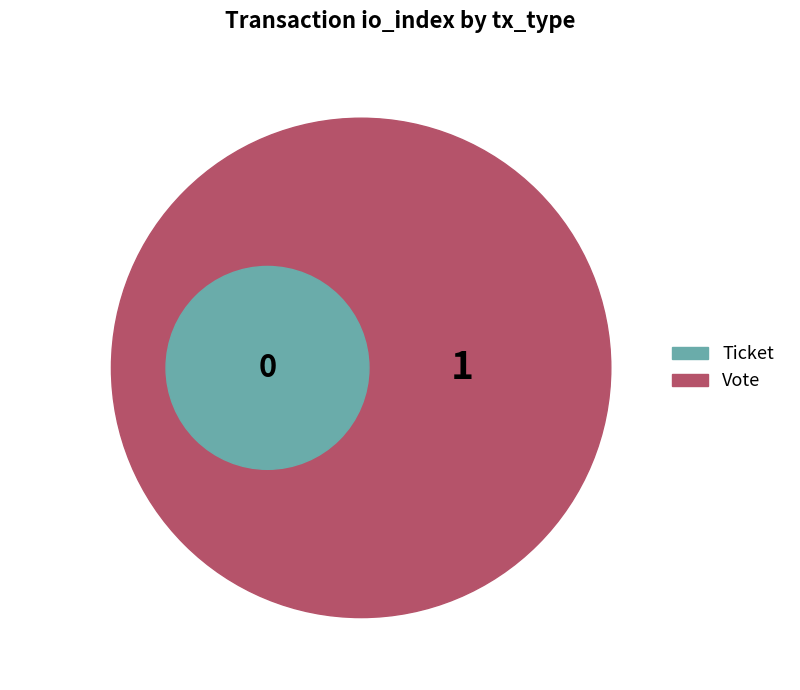

Which slice is the largest?

Vote